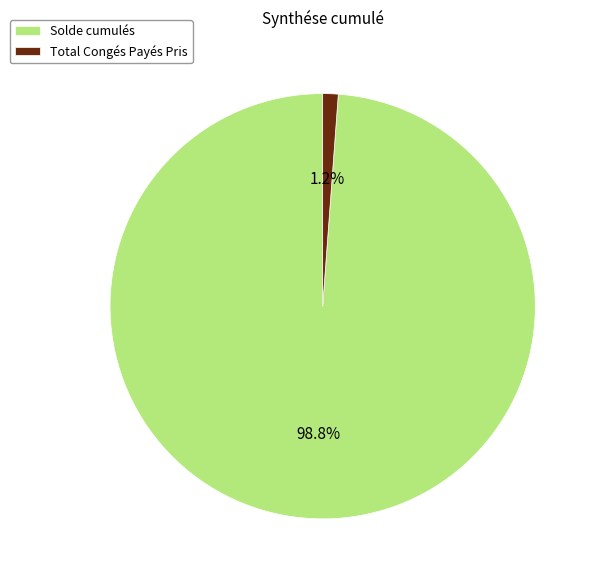

Count the number of slices in the pie.

2